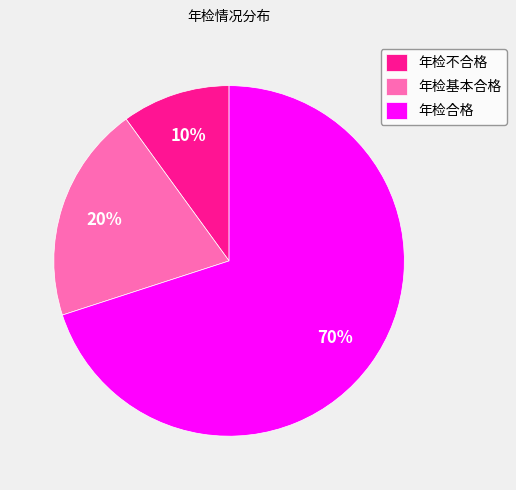

Rank the categories by value from highest to lowest.

年检合格, 年检基本合格, 年检不合格